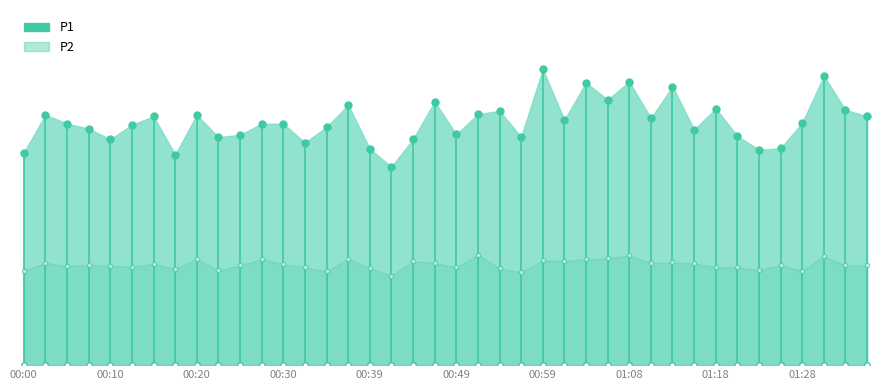

What are all the series names shown in the legend?

P1, P2